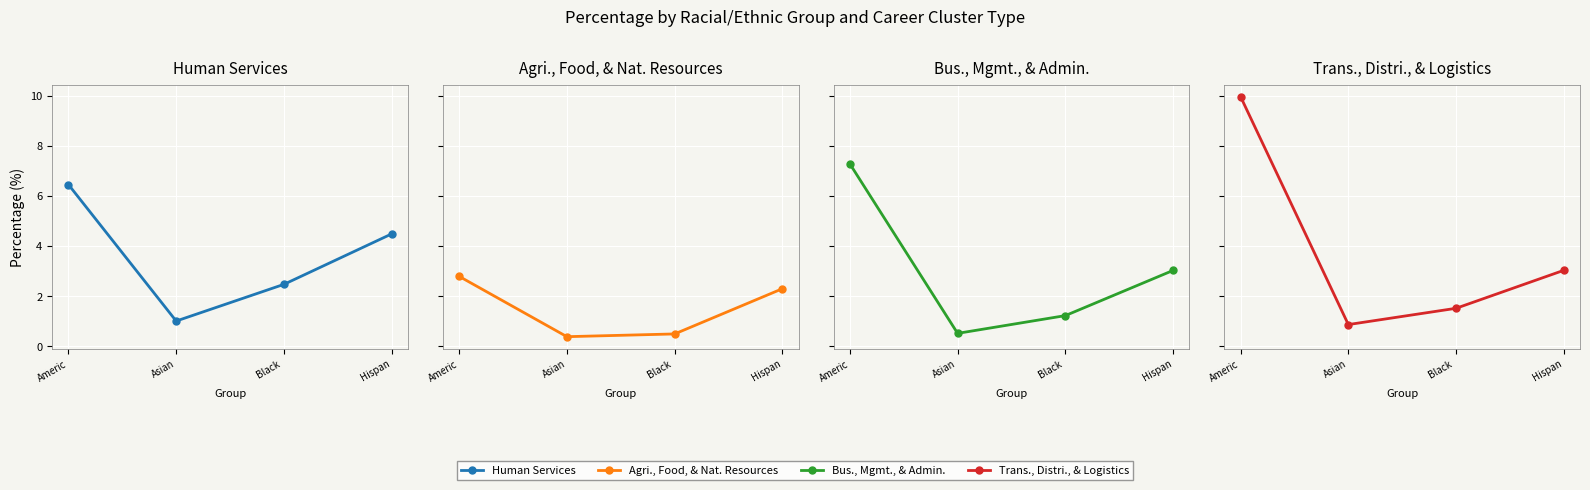

Is it true that Human Services equals 4.5 at Hispan?

True